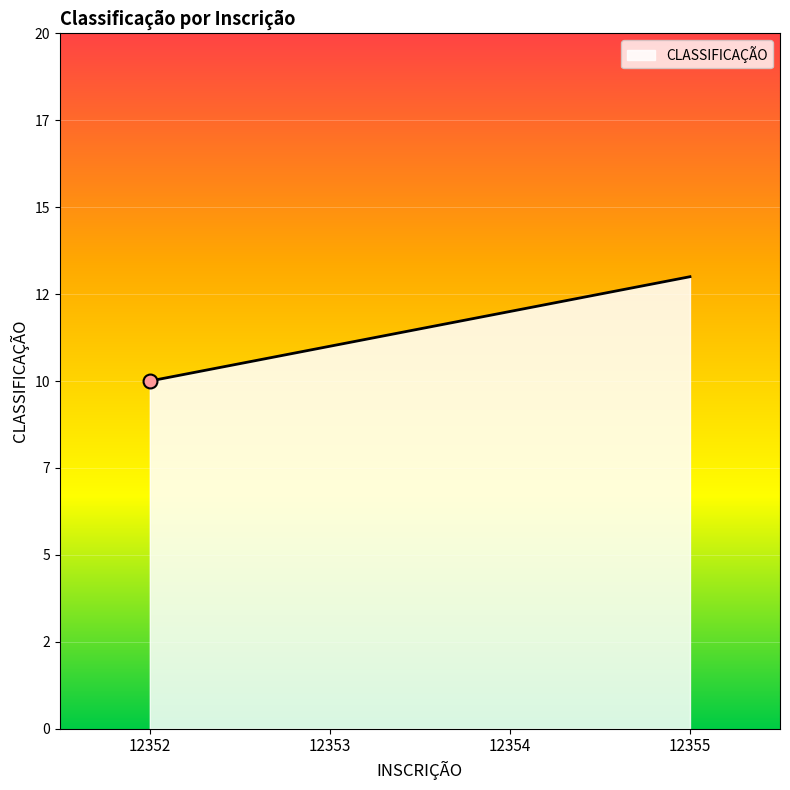

What is the ratio of the value at 12352 to the value at 12355?

0.8